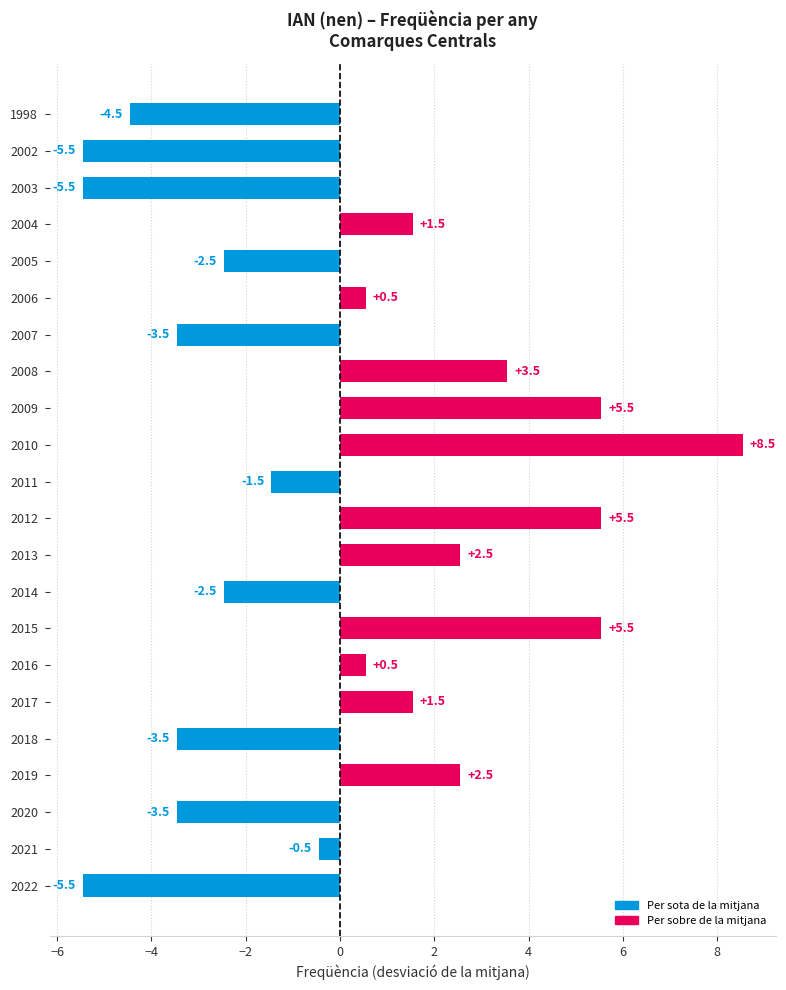

What is the difference between the values at 2011 and 2013?

4.0